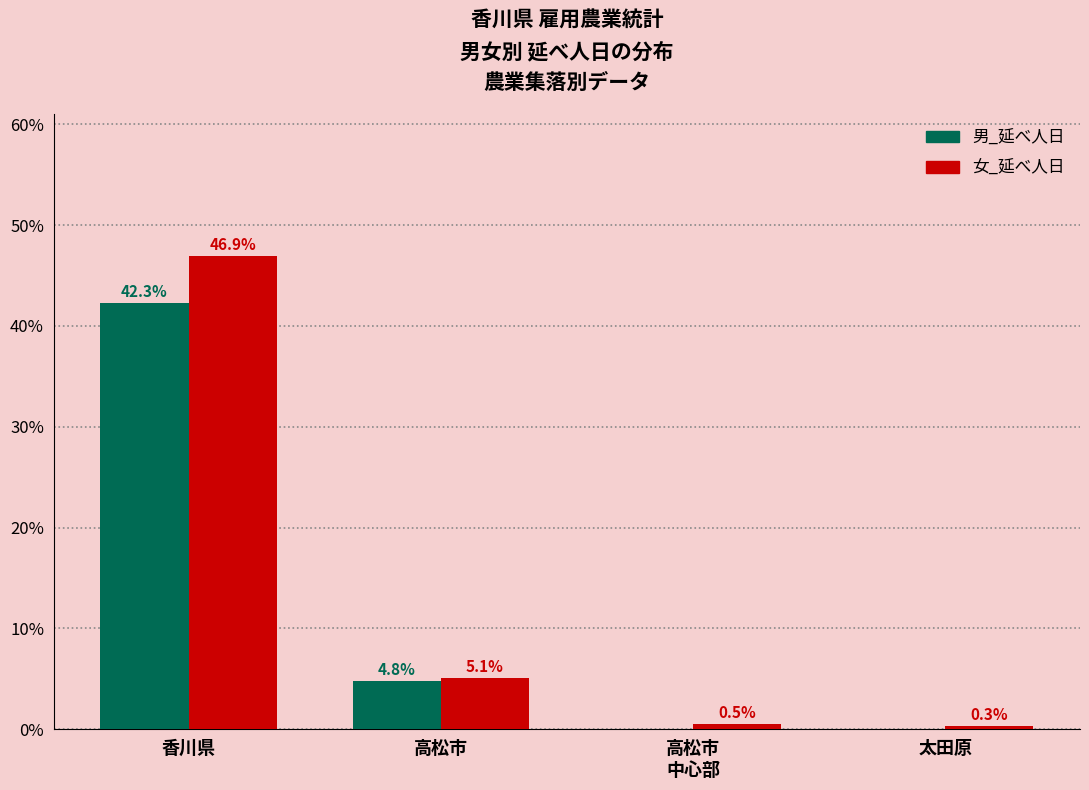

At which category does the chart reach its peak across all series?

香川県